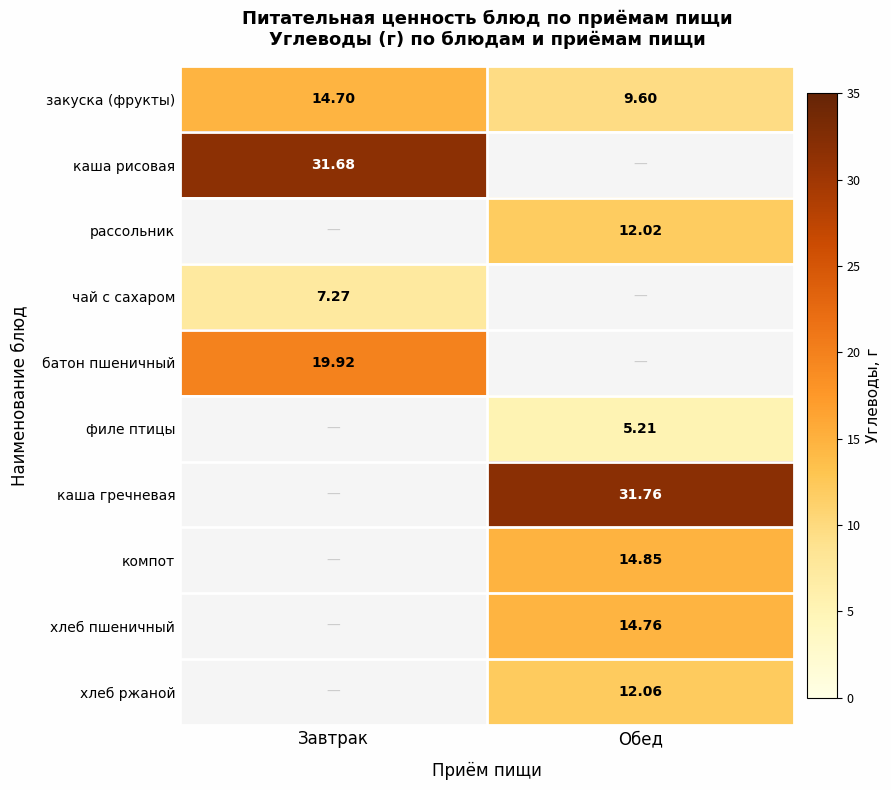

What is the highest value of the закуска (фрукты) series?

14.7